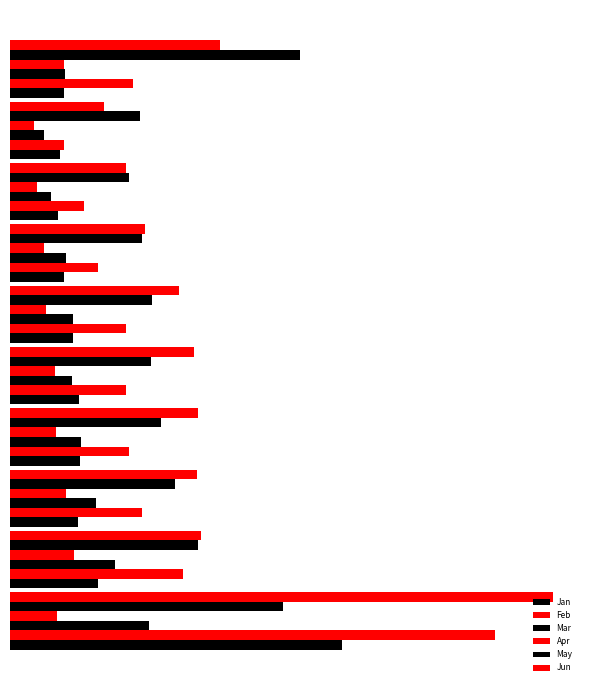

Reading left to right, list all the values displayed in this chart.

Jan: 2.6	0.7	0.5	0.5	0.5	0.5	0.4	0.4	0.4	0.4
Feb: 3.7	1.3	1.0	0.9	0.9	0.9	0.7	0.6	0.4	0.9
Mar: 1.1	0.8	0.7	0.5	0.5	0.5	0.4	0.3	0.3	0.4
Apr: 0.4	0.5	0.4	0.4	0.3	0.3	0.3	0.2	0.2	0.4
May: 2.1	1.4	1.3	1.2	1.1	1.1	1.0	0.9	1.0	2.2
Jun: 4.2	1.5	1.4	1.4	1.4	1.3	1.0	0.9	0.7	1.6